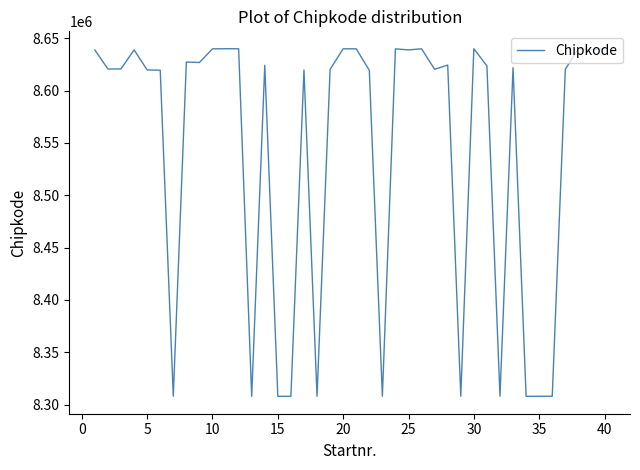

What is the minimum value shown in the chart?

8307807